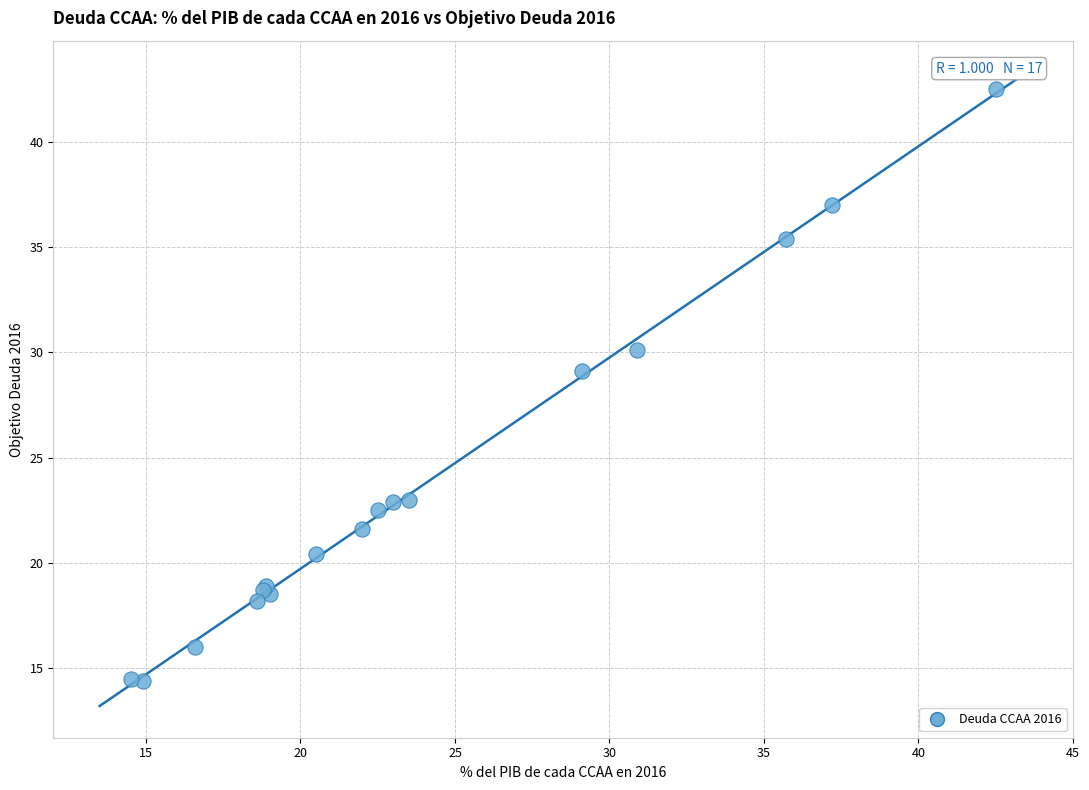

What Y value in the scatter plot is closest to 28?

29.1